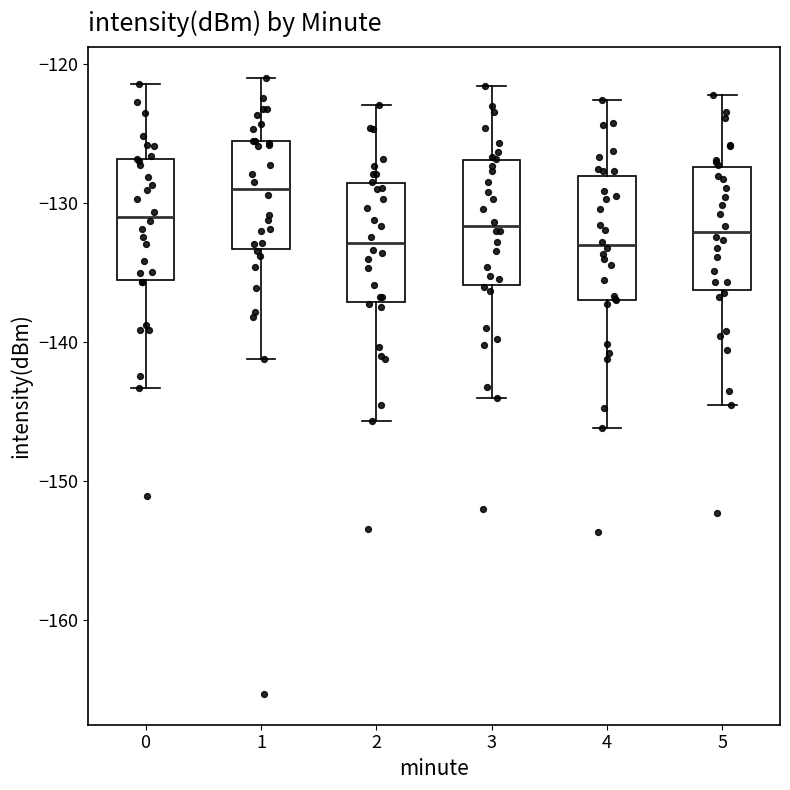

Where is the lower edge of the box at x = 4 on the y-axis? The values are not printed on the chart, so give them approximately, as read against the axis.

-137